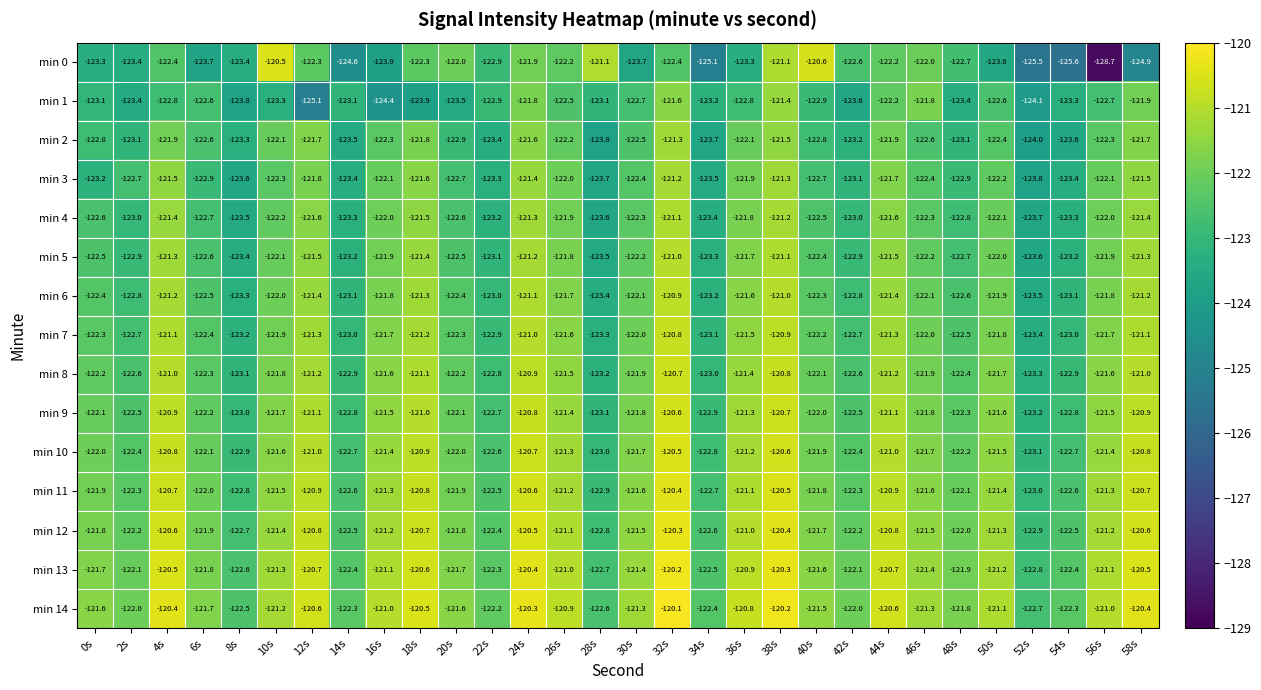

Which category has the lowest value across all series?

56s